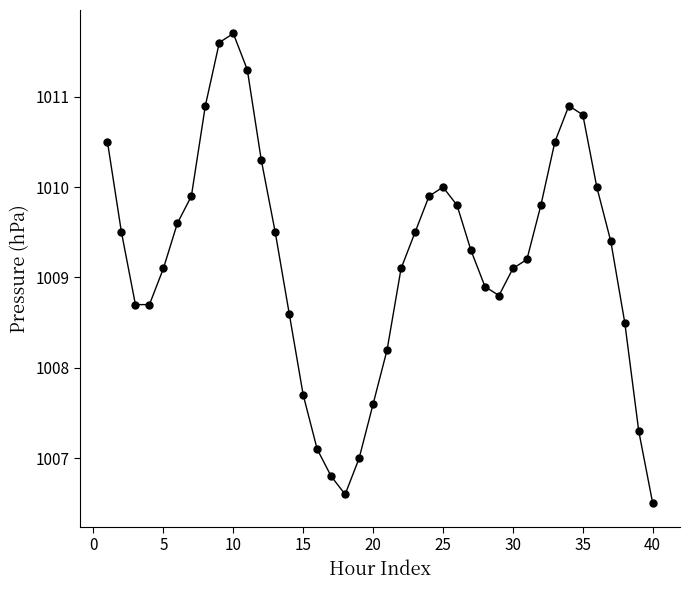

What is the difference between the second highest and second lowest values?

5.0